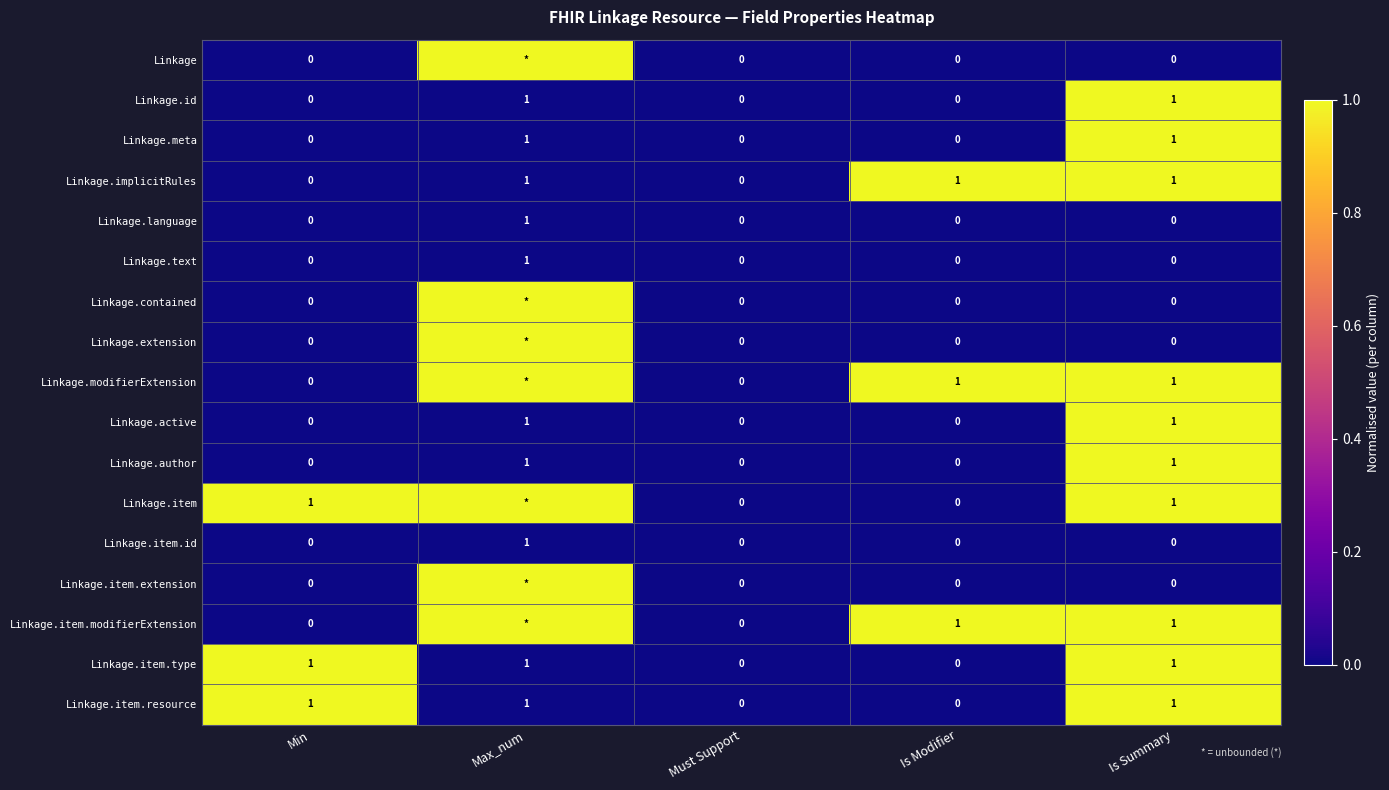

Is it true that Linkage.item.id equals 0 at Is Summary?

True